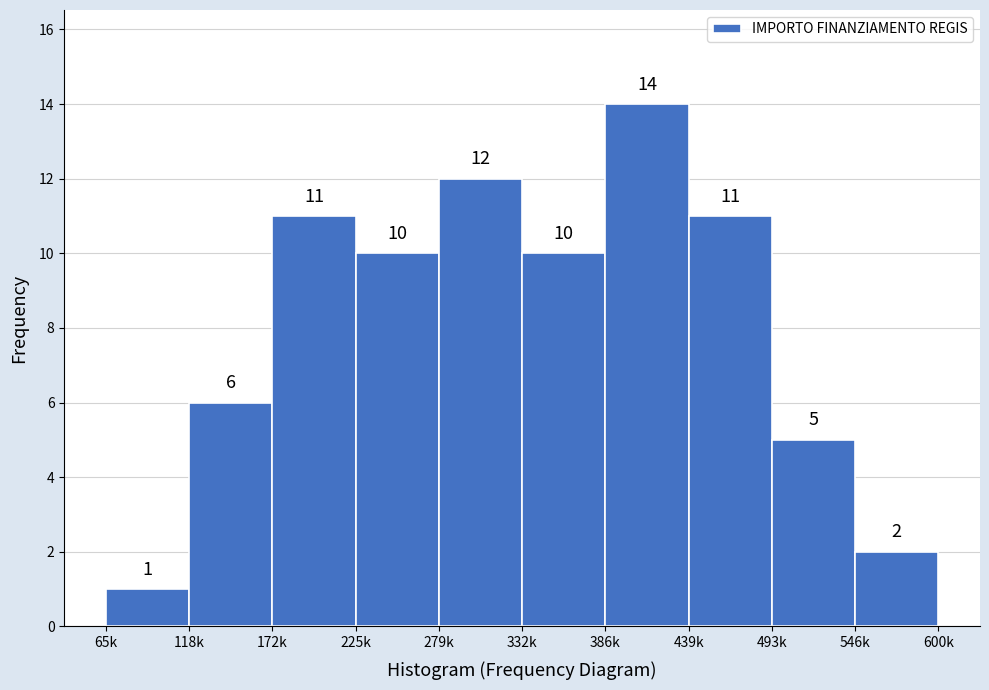

Reading left to right, what are all the values shown in this chart?

1	6	11	10	12	10	14	11	5	2